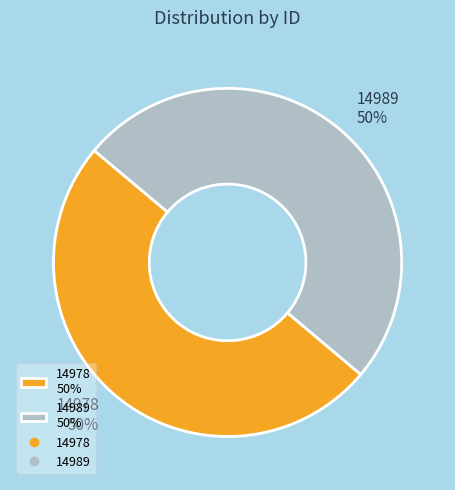

To the nearest percent, what is the combined percentage of 14989 50% and 14978 50%?

100%